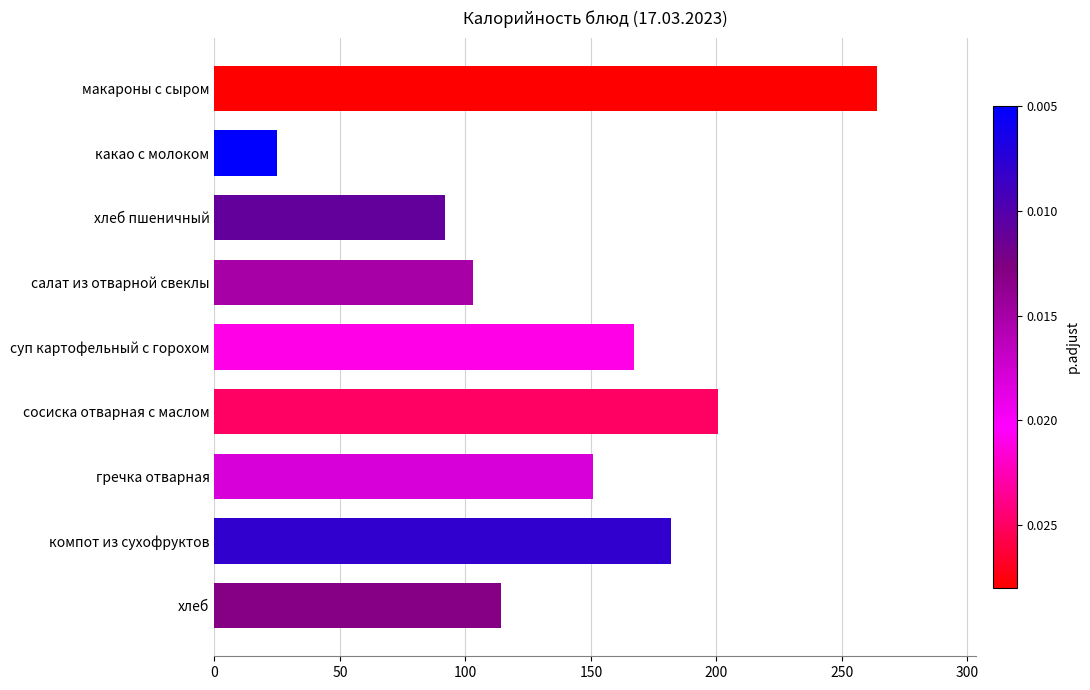

List the labels in order of value, largest first.

макароны с сыром, сосиска отварная с маслом, компот из сухофруктов, суп картофельный с горохом, гречка отварная, хлеб, салат из отварной свеклы, хлеб пшеничный, какао с молоком